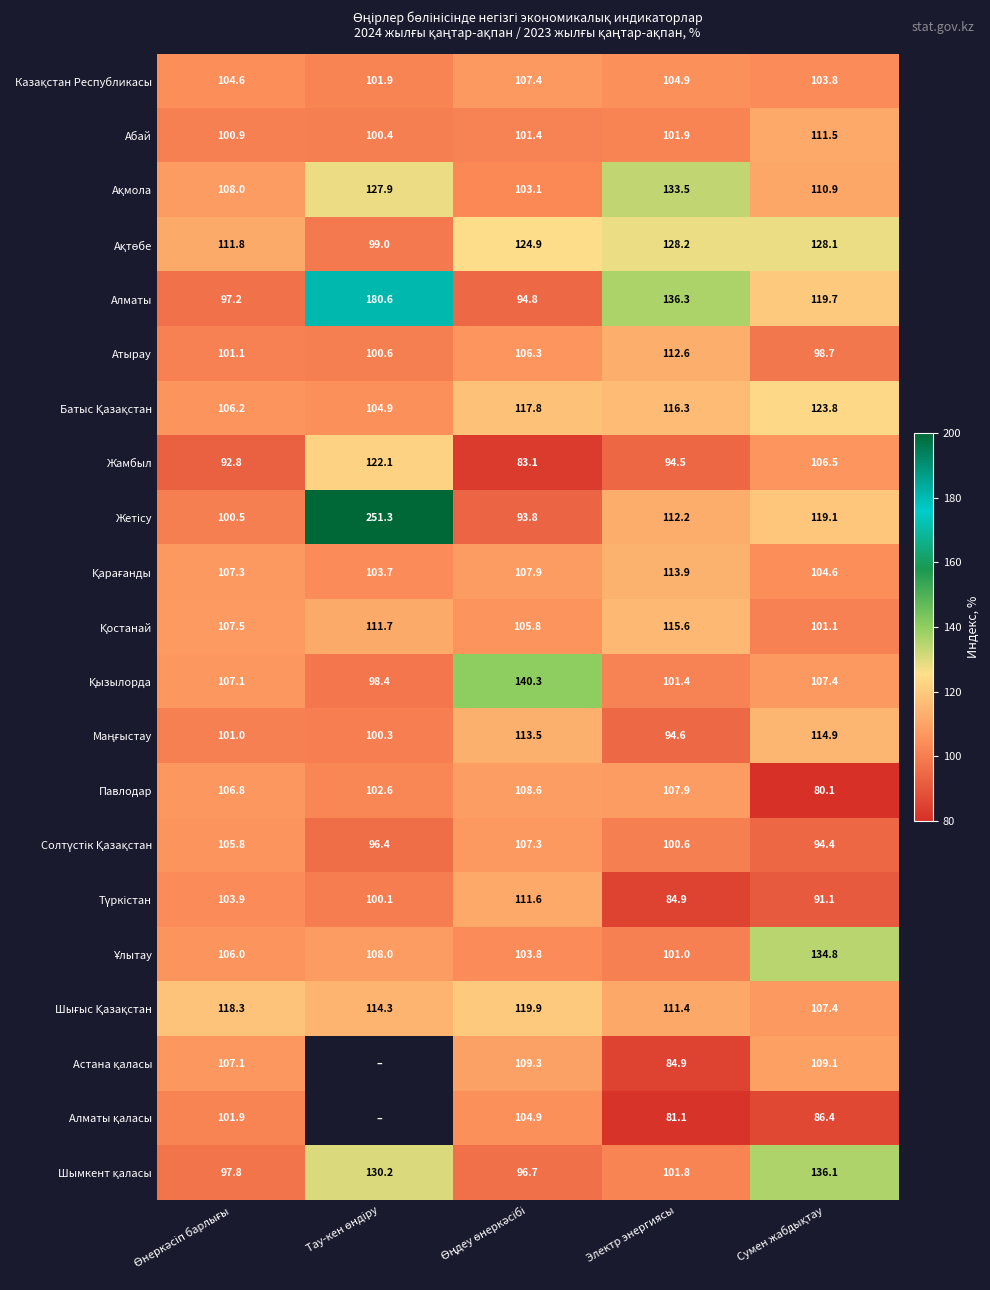

What is the difference between the second highest and second lowest values in the Павлодар series?

5.3